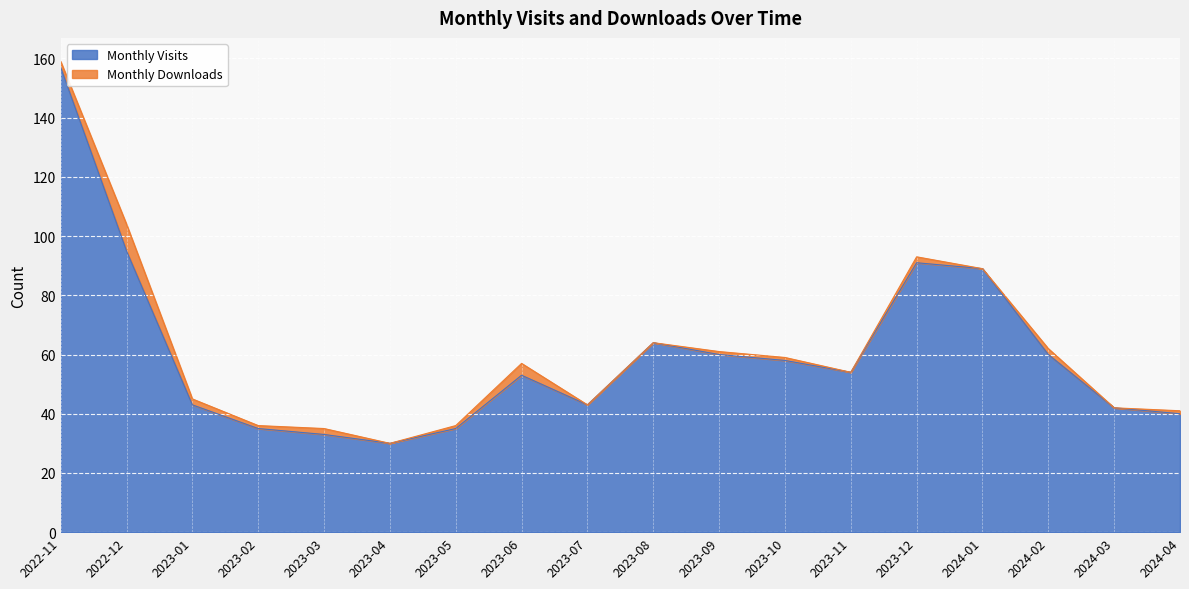

How many values are below 54?

9